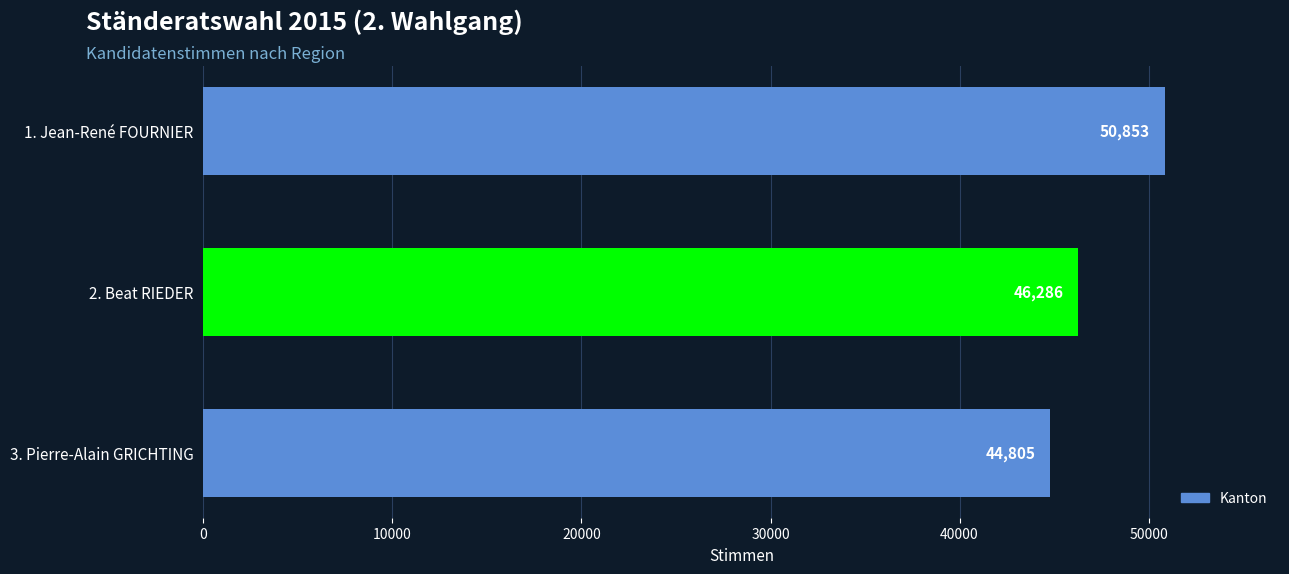

How many values are between 44805 and 50853?

3